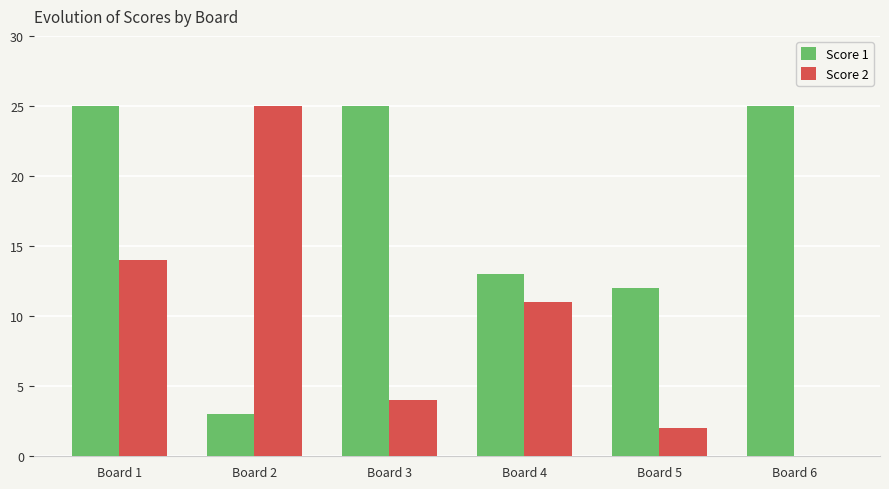

Which series has the largest range (max minus min)?

Score 2